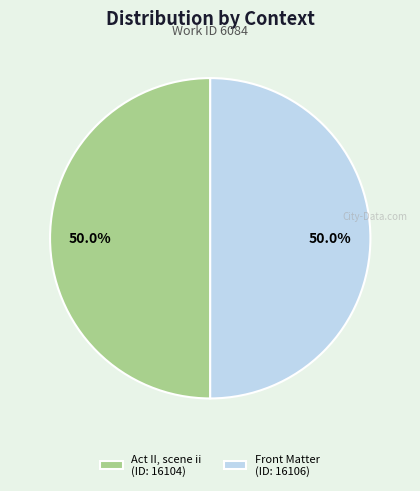

How many slices are in this pie chart?

2